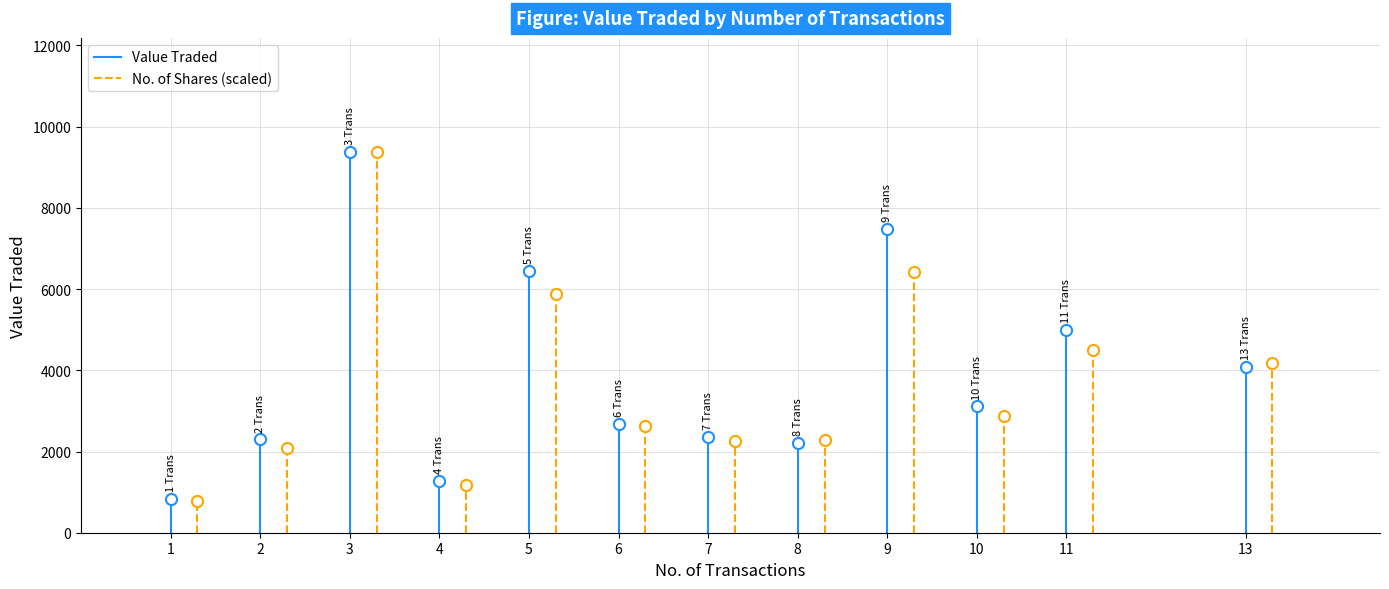

List the series in order of their peak value, highest first.

Value Traded, No. of Shares (scaled)